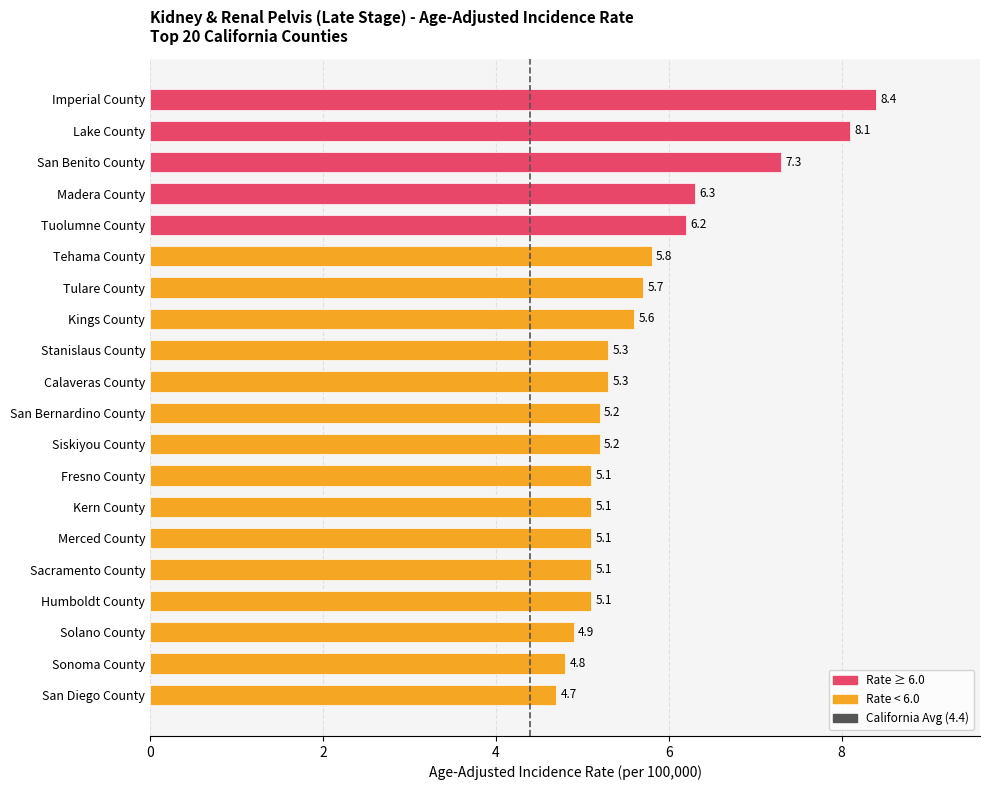

What is the label of the 5th bar from the top?

Tuolumne County